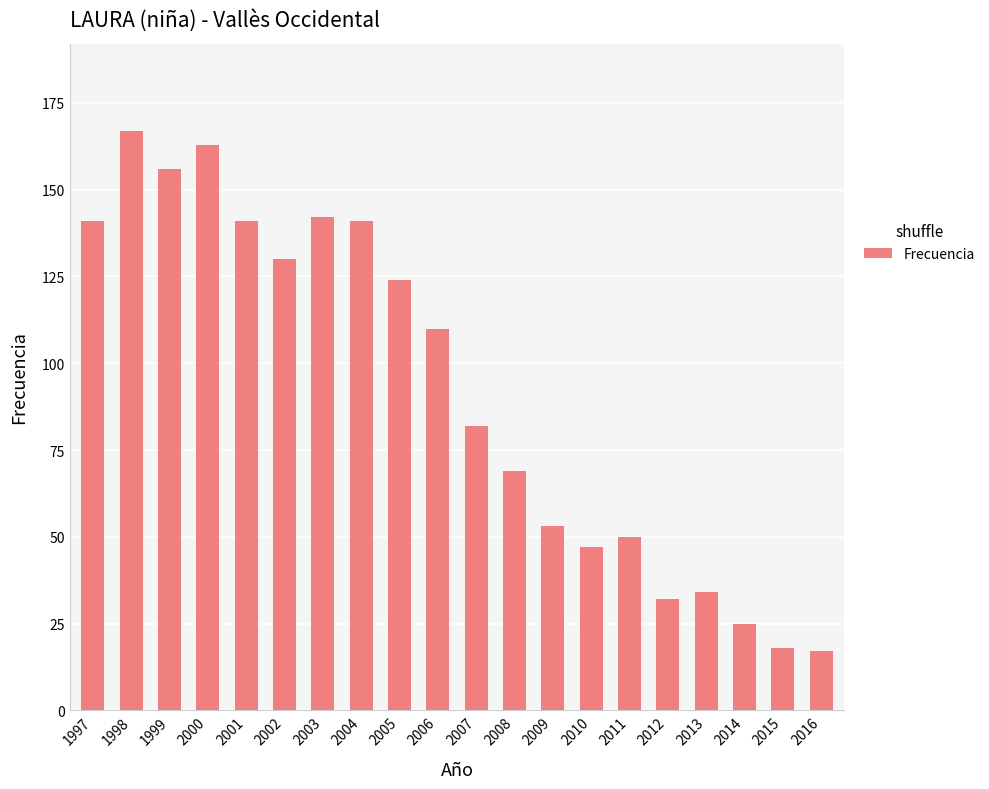

At which label does the data first exceed 110?

1997